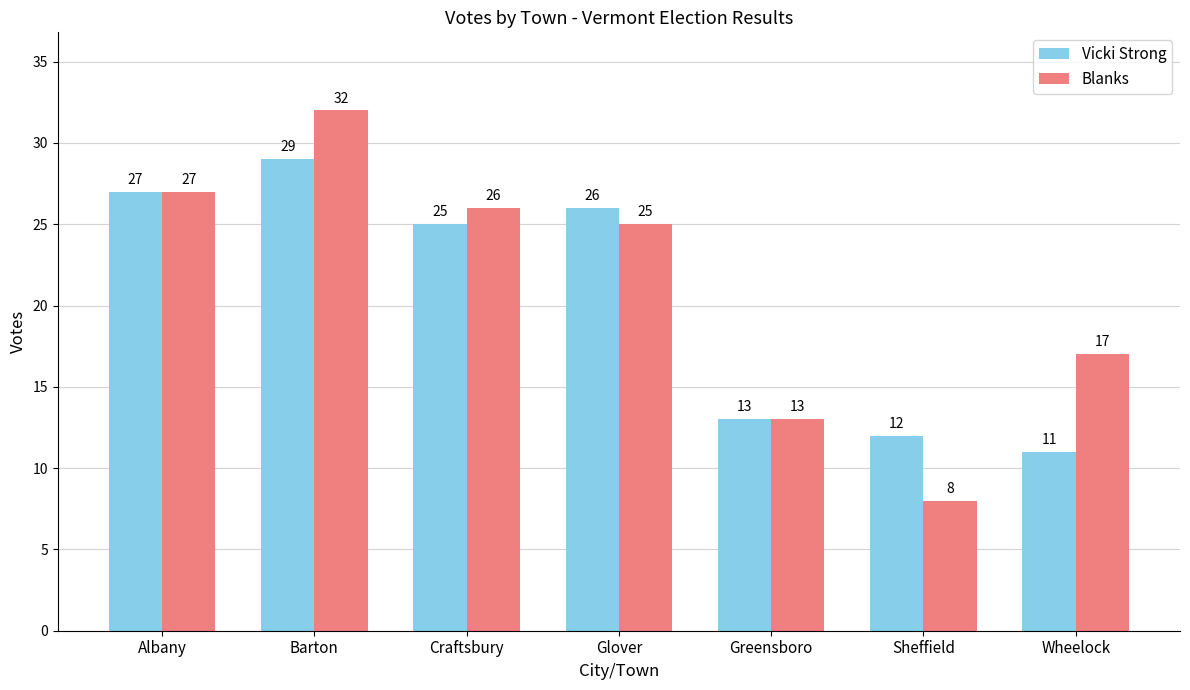

Reading right to left, list all the values displayed in this chart.

Vicki Strong: 11	12	13	26	25	29	27
Blanks: 17	8	13	25	26	32	27